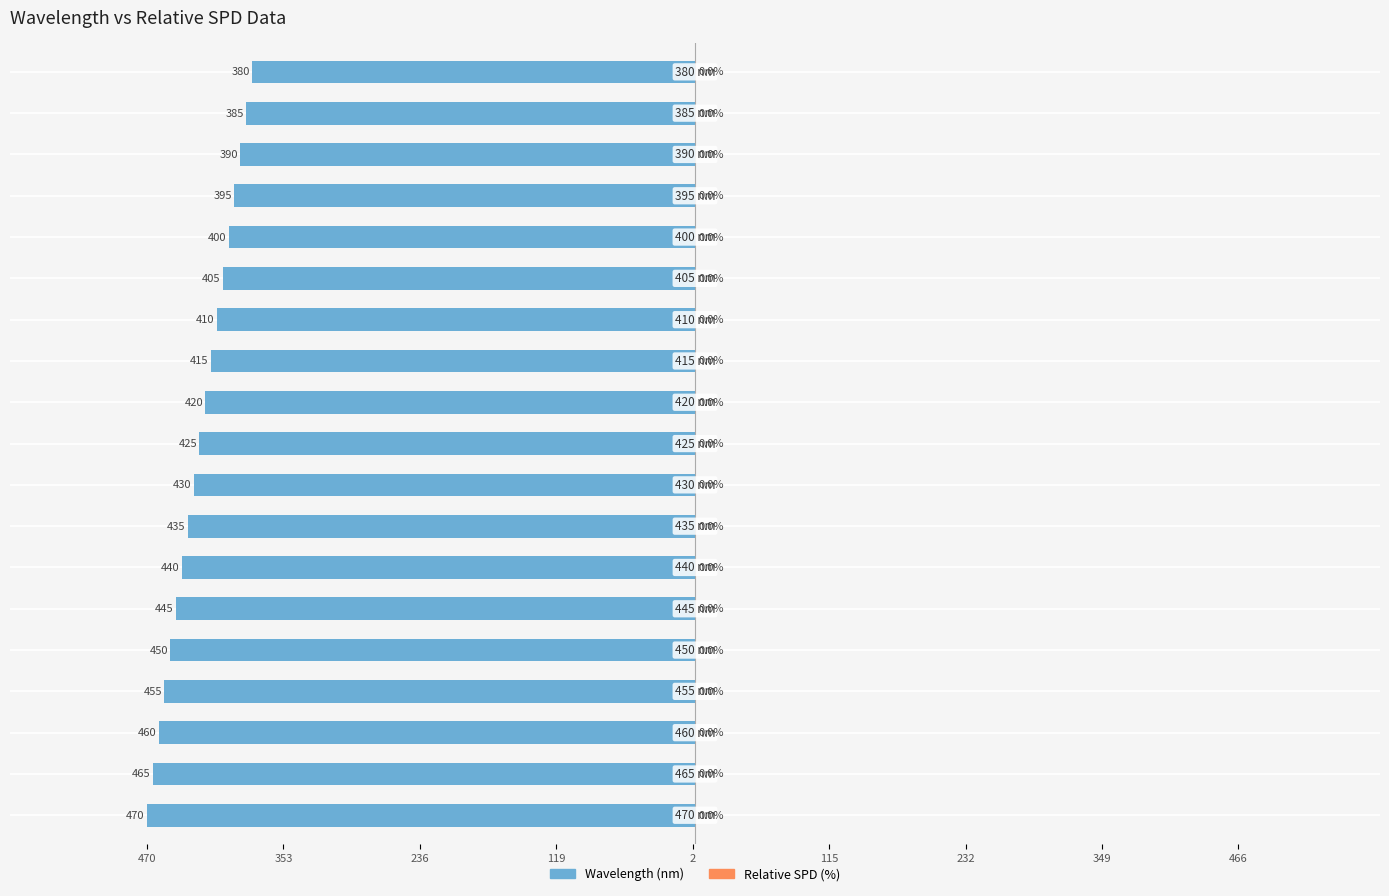

Does the chart contain any negative values?

Yes